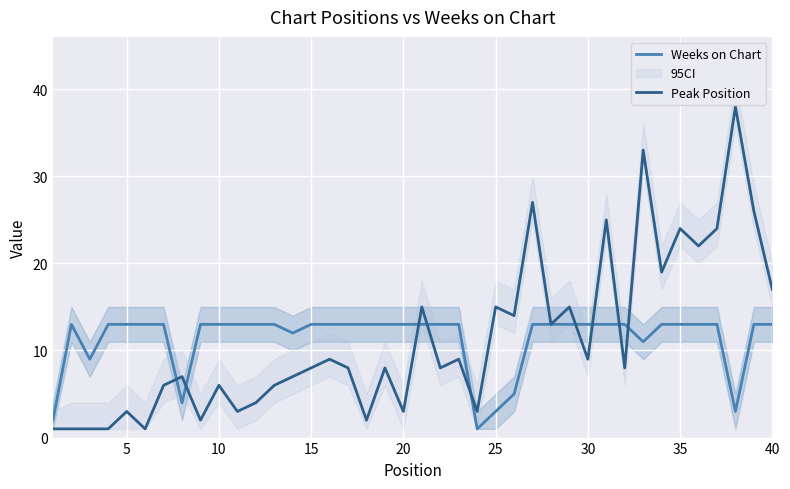

What is the sum of all Peak Position values?

451